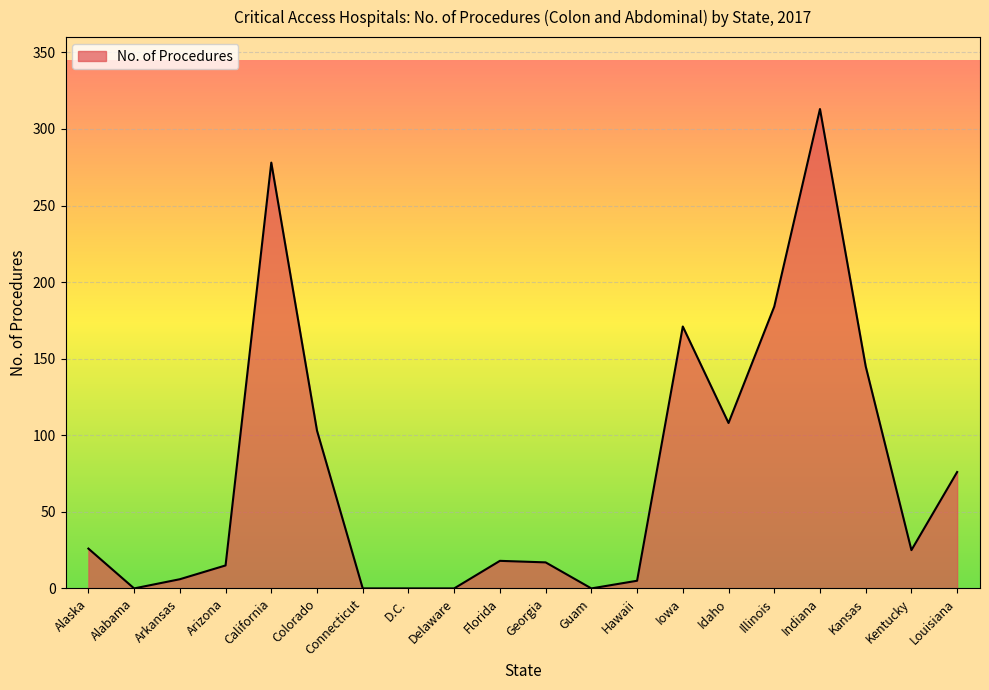

Is it true that the value at Louisiana is 111?

False